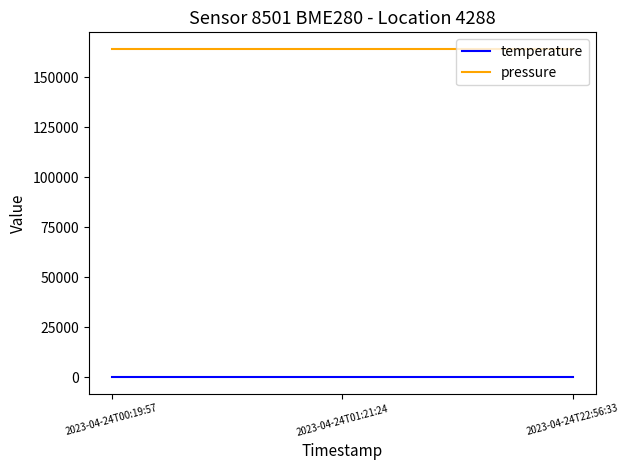

What is the sum of all temperature values?

64.3